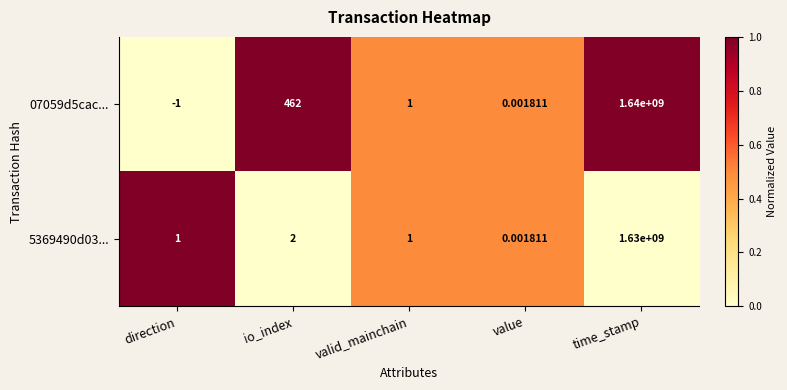

At which label does 07059d5cac... reach its peak?

time_stamp